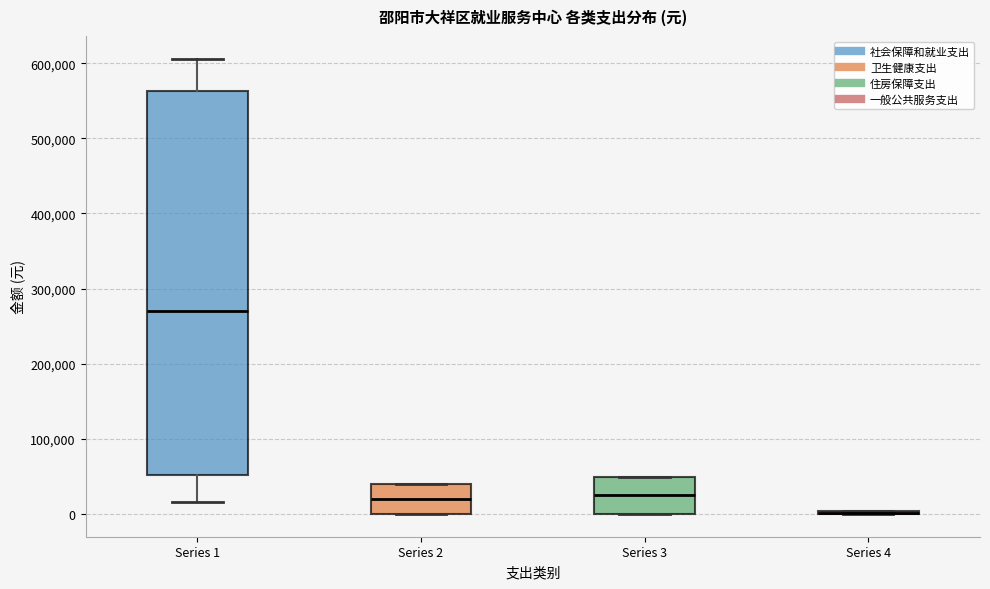

Where does the median line of the box for Series 1 sit on the y-axis? The values are not printed on the chart, so give them approximately, as read against the axis.

270000